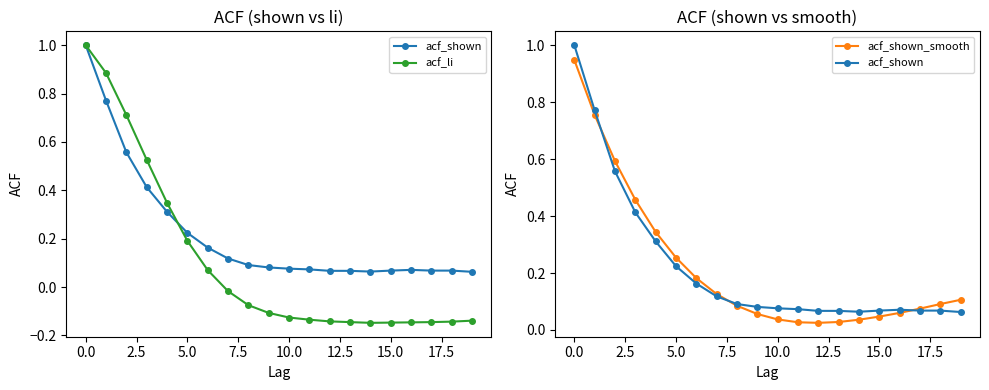

What position from the right is 13?

7